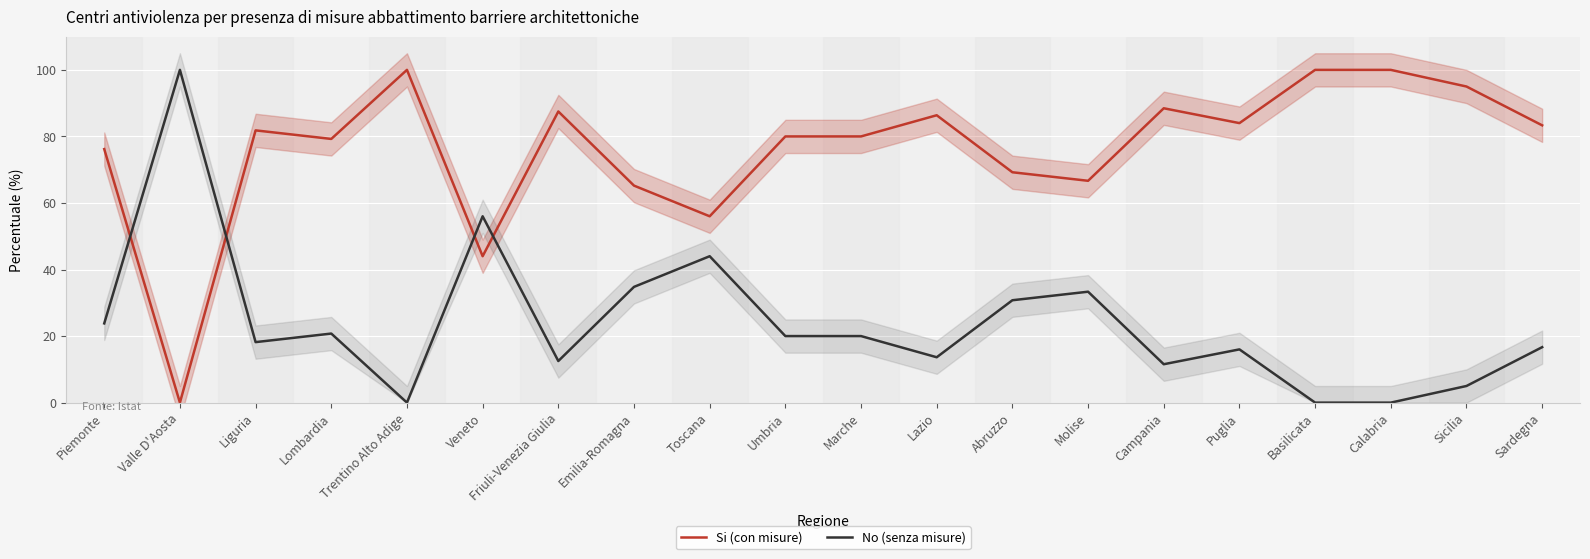

In Si (con misure), how many points are higher than both neighbors (excluding endpoints)?

5